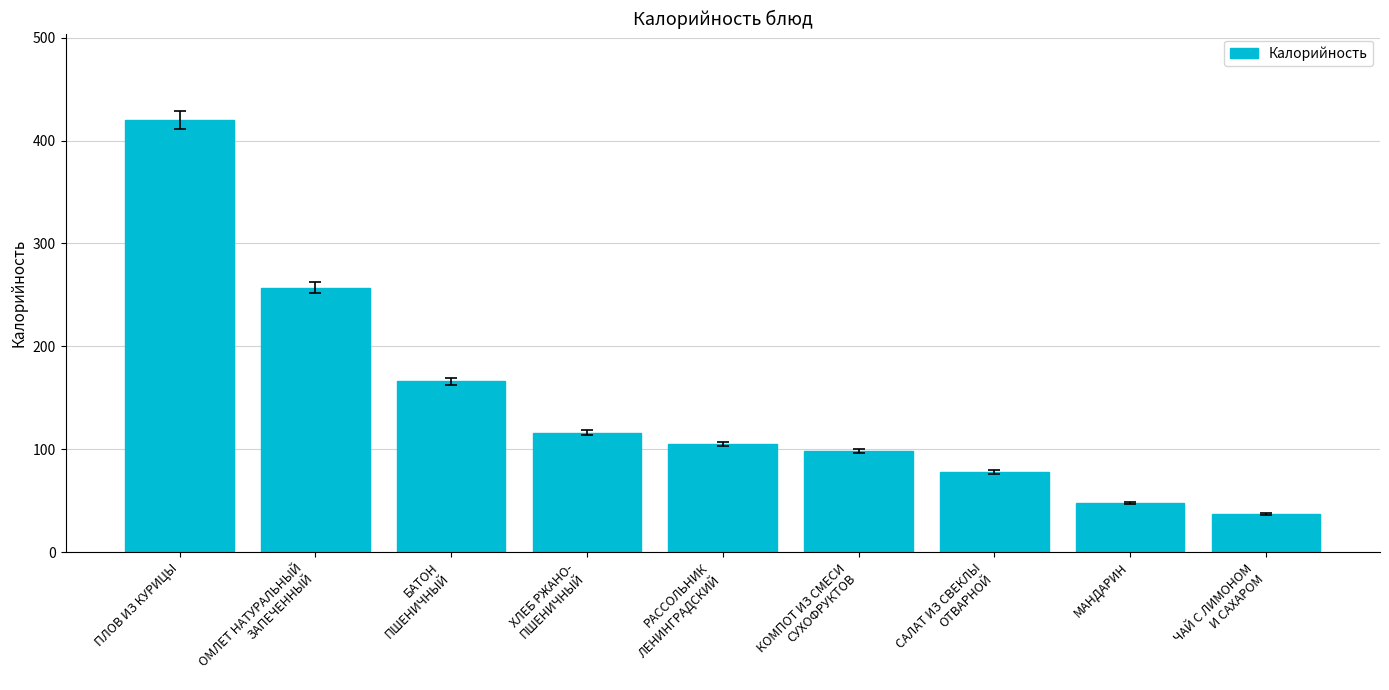

What is the ratio of the value at САЛАТ ИЗ СВЕКЛЫ
ОТВАРНОЙ to the value at ПЛОВ ИЗ КУРИЦЫ?

0.2